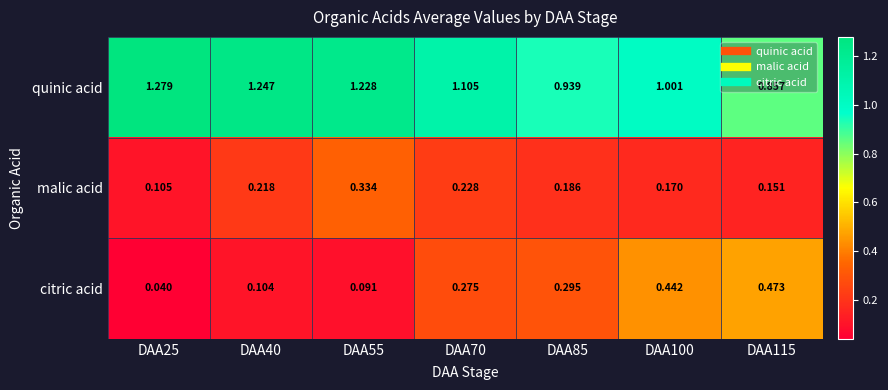

At which category is the sum across all series the highest?

DAA55